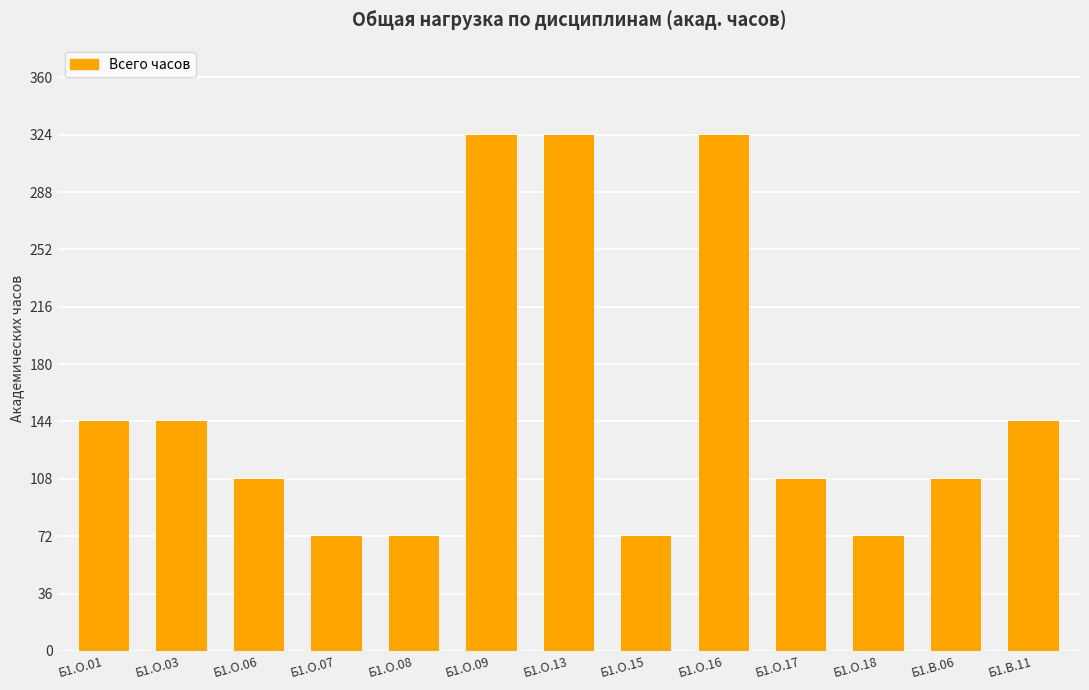

What is the value of the 1st bar from the left?

144